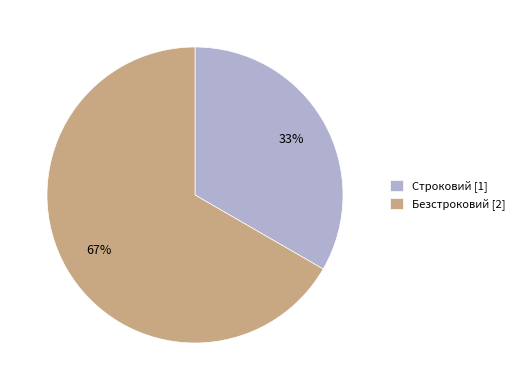

What is the ratio of the value at Строковий to the value at Безстроковий?

0.5